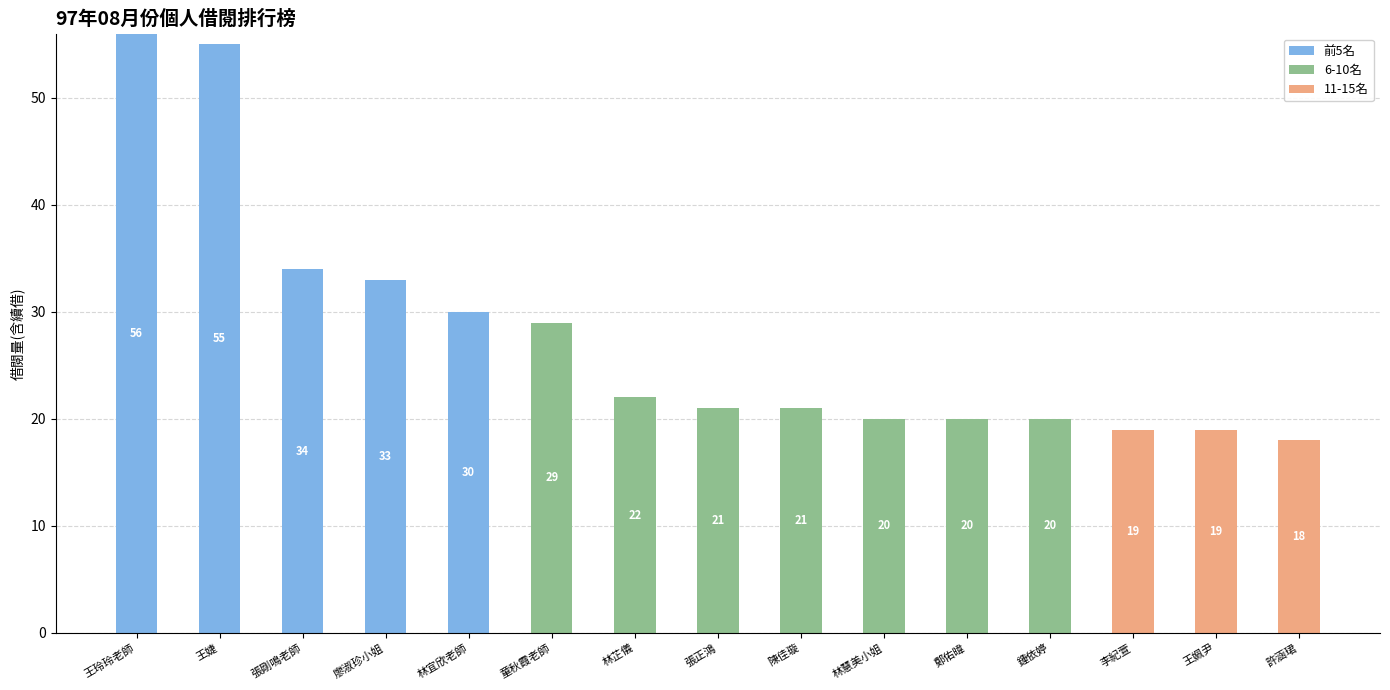

The value of 前5名 at 鍾依婷 is 0. True or false?

True